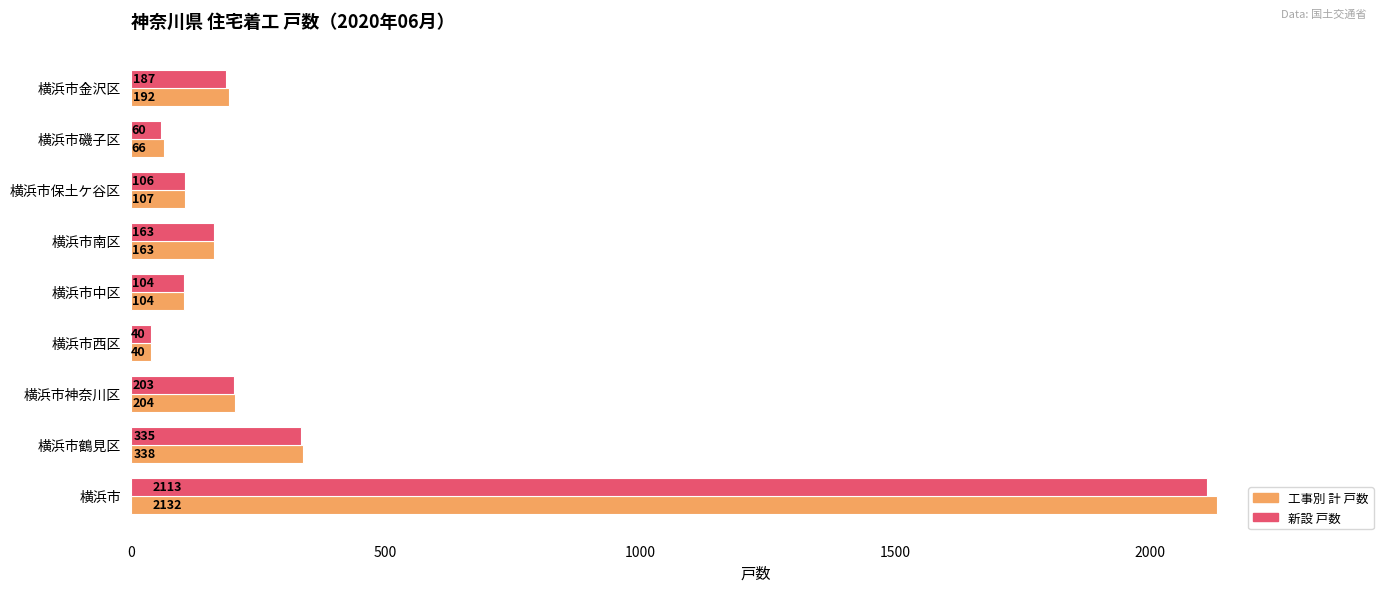

How many data points in 工事別 計 戸数 are less than 163?

4